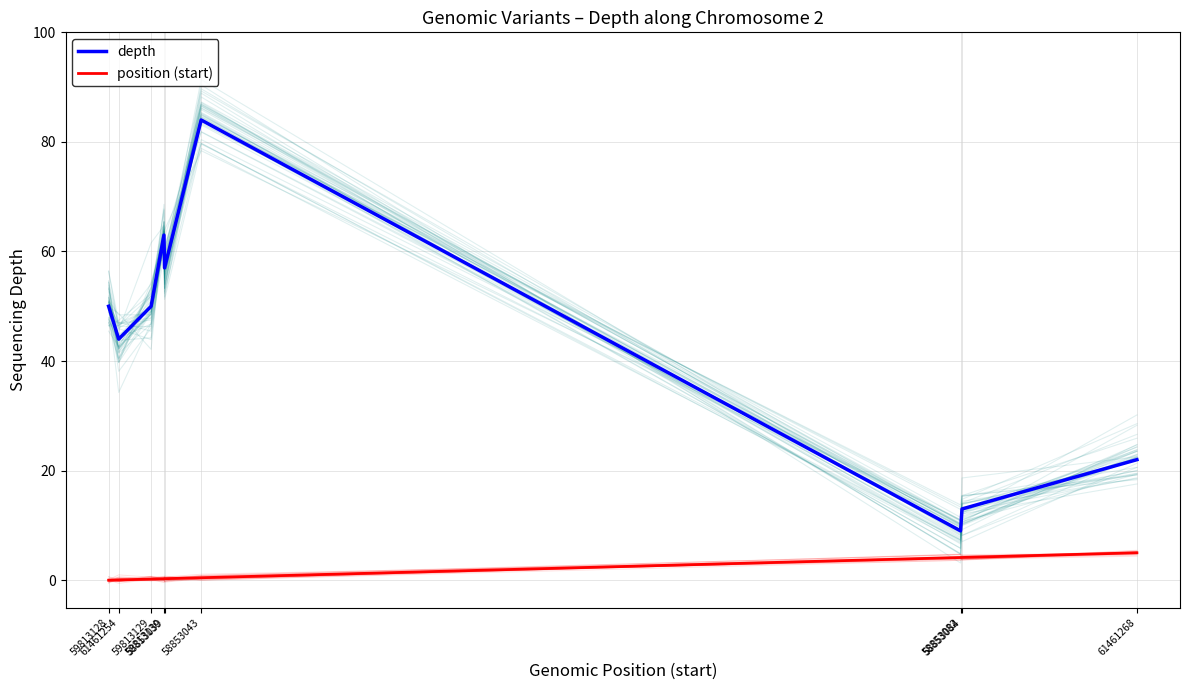

Where is depth nearest to the value 46?

61461254